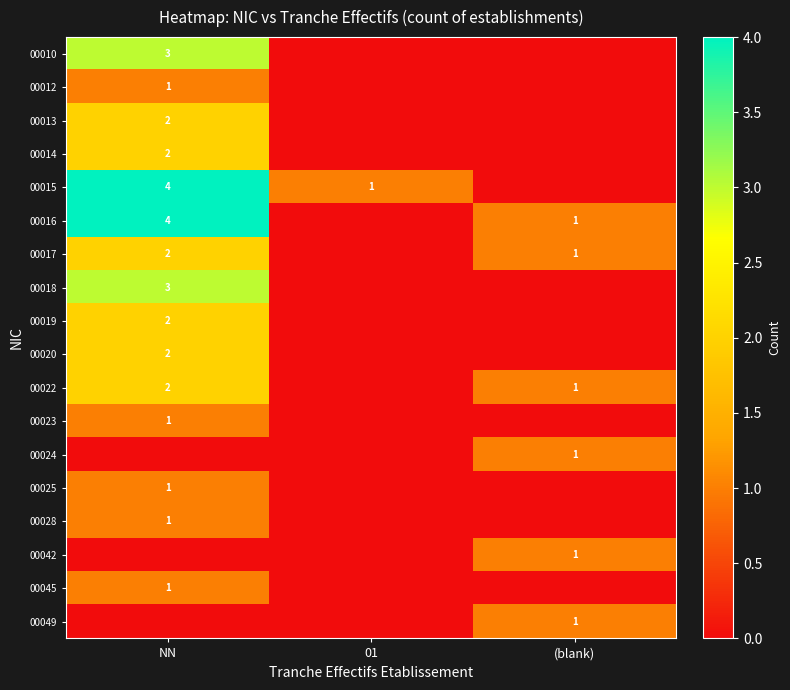

True or false: 00022 has a value of 2 at NN.

True